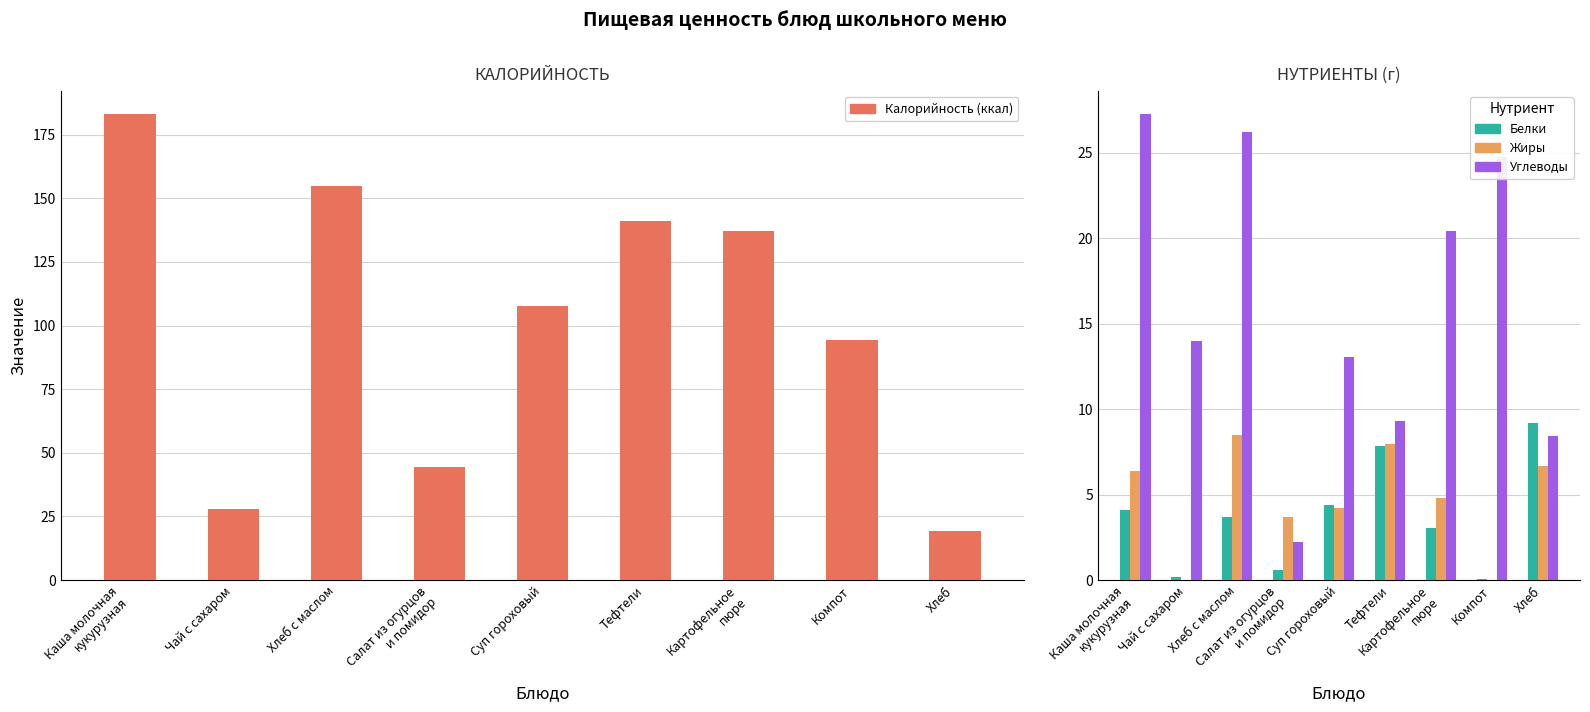

What is the value of the Калорийность bar at the 9th from the left?

19.4